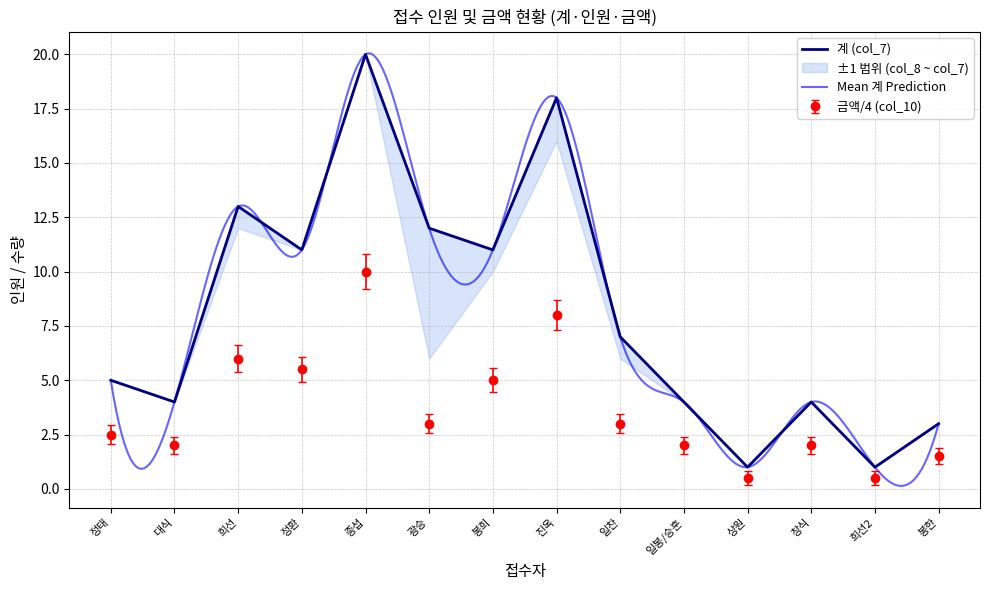

What is the greatest value displayed?

20.0